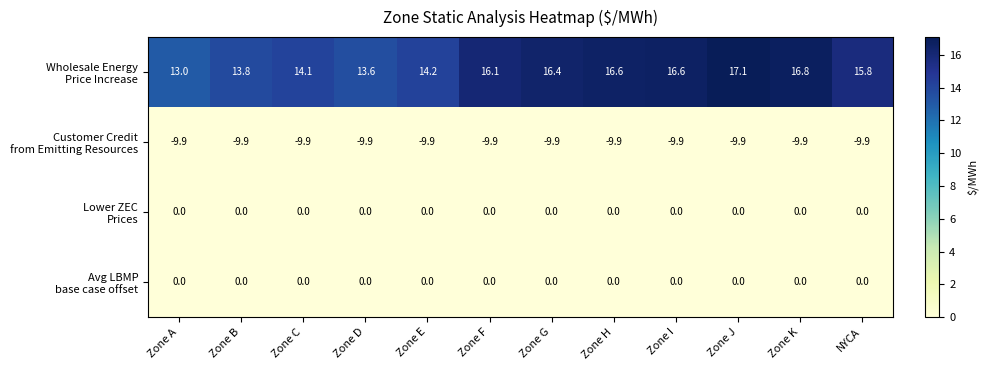

What is the spread (max minus min) of values at NYCA?

25.7